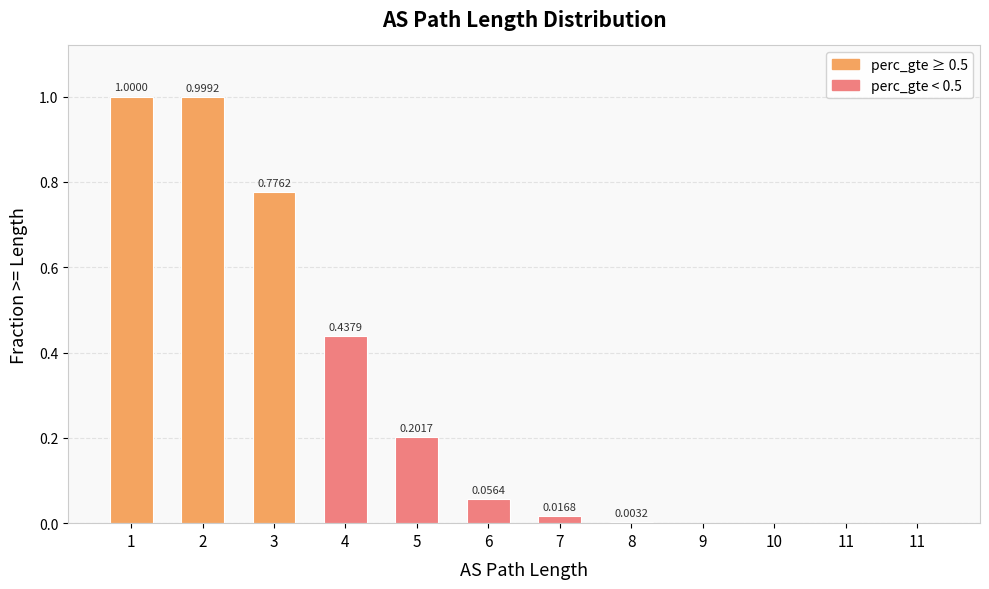

Are the bars horizontal?

No